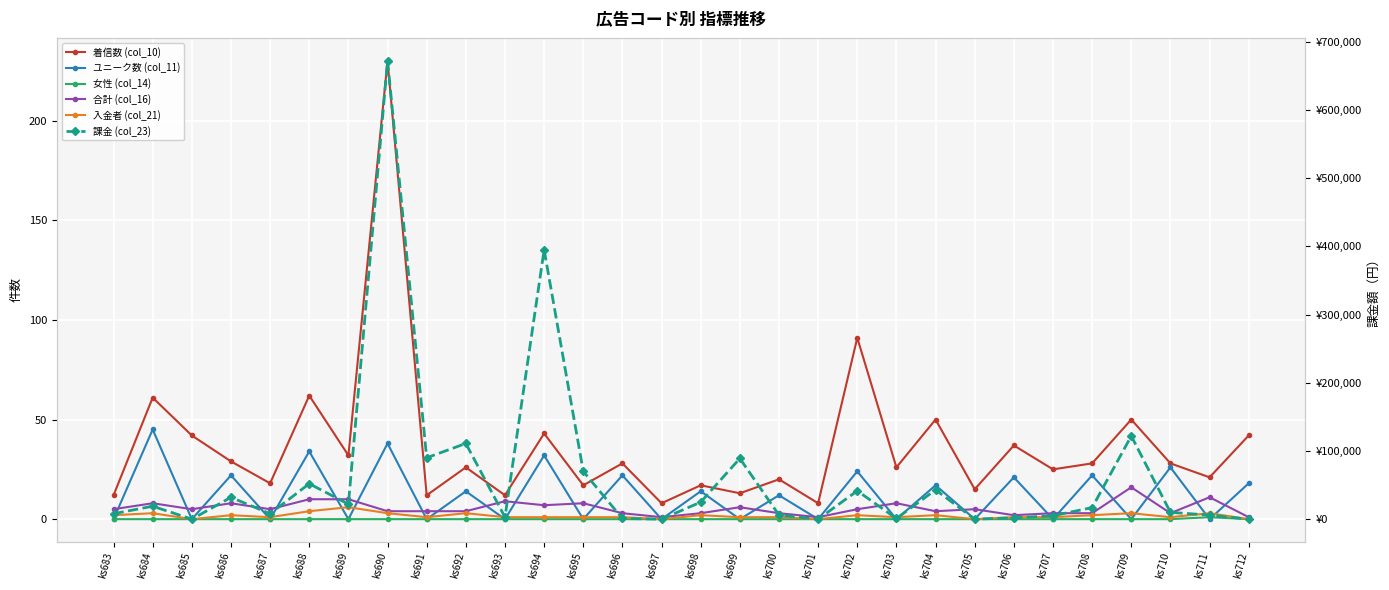

True or false: 女性 (col_14) has a value of 0 at ks687.

True